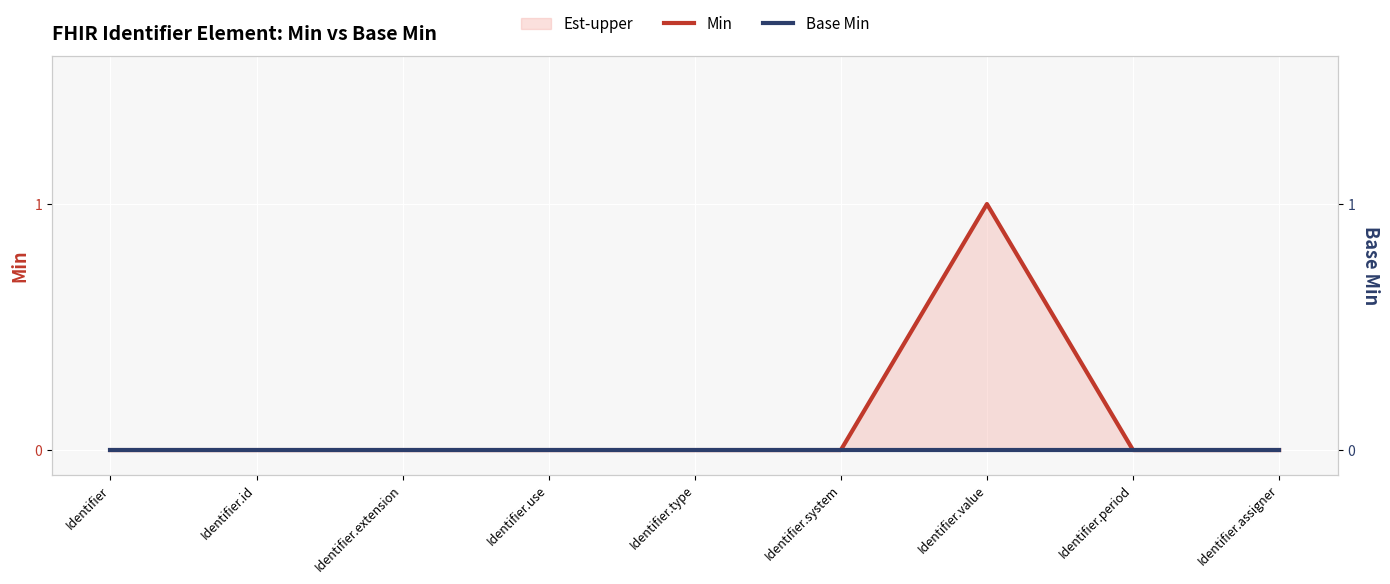

How many data points in Min are above 0?

1